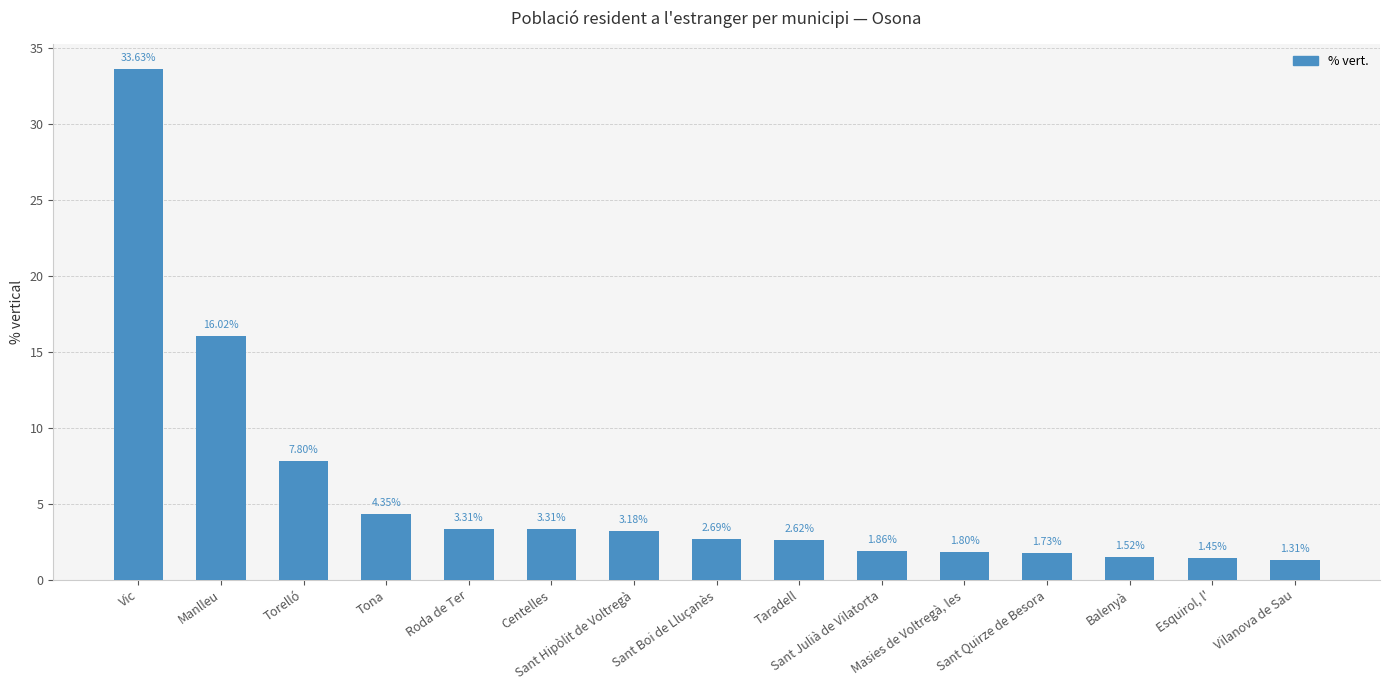

What is the ratio of the value at Manlleu to the value at Vic?

0.5